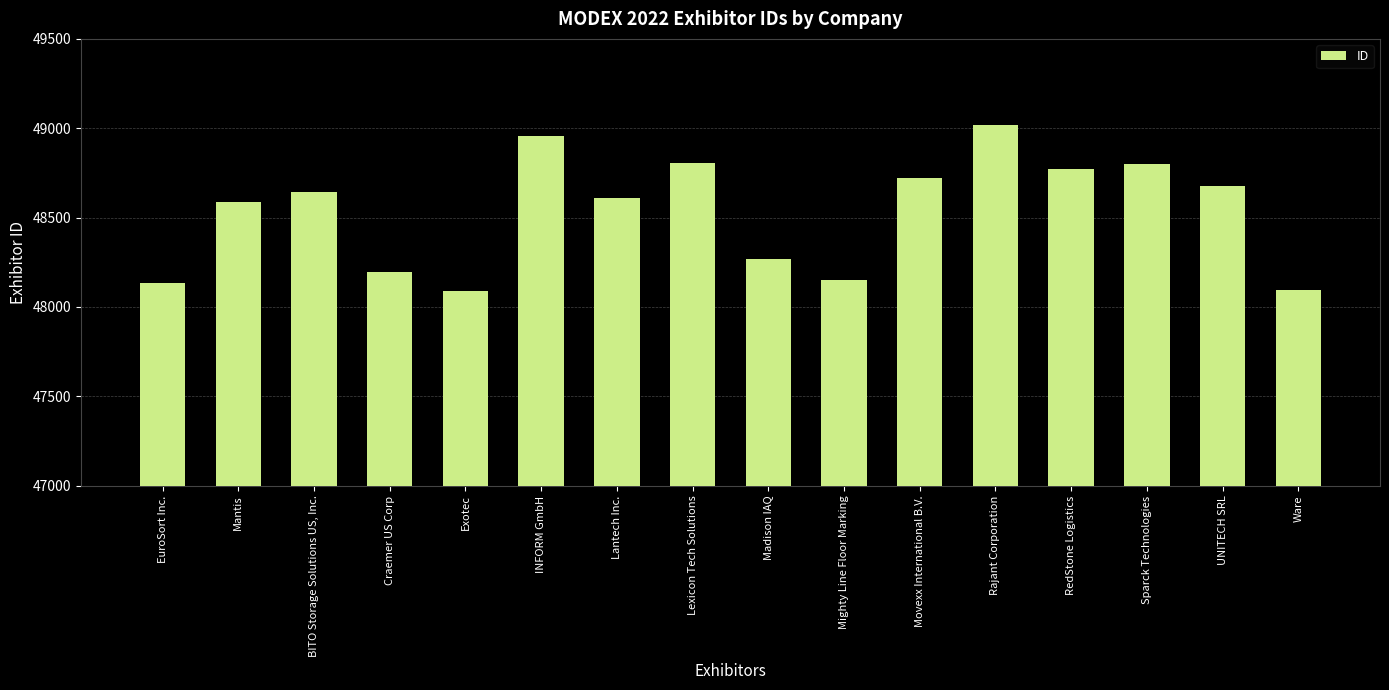

What is the difference between the second highest and second lowest values?

862